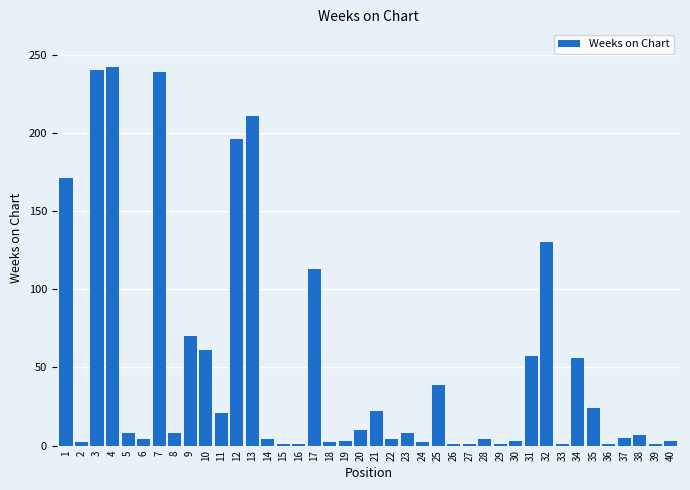

The chart shows a value of 21 at 11. True or false?

True